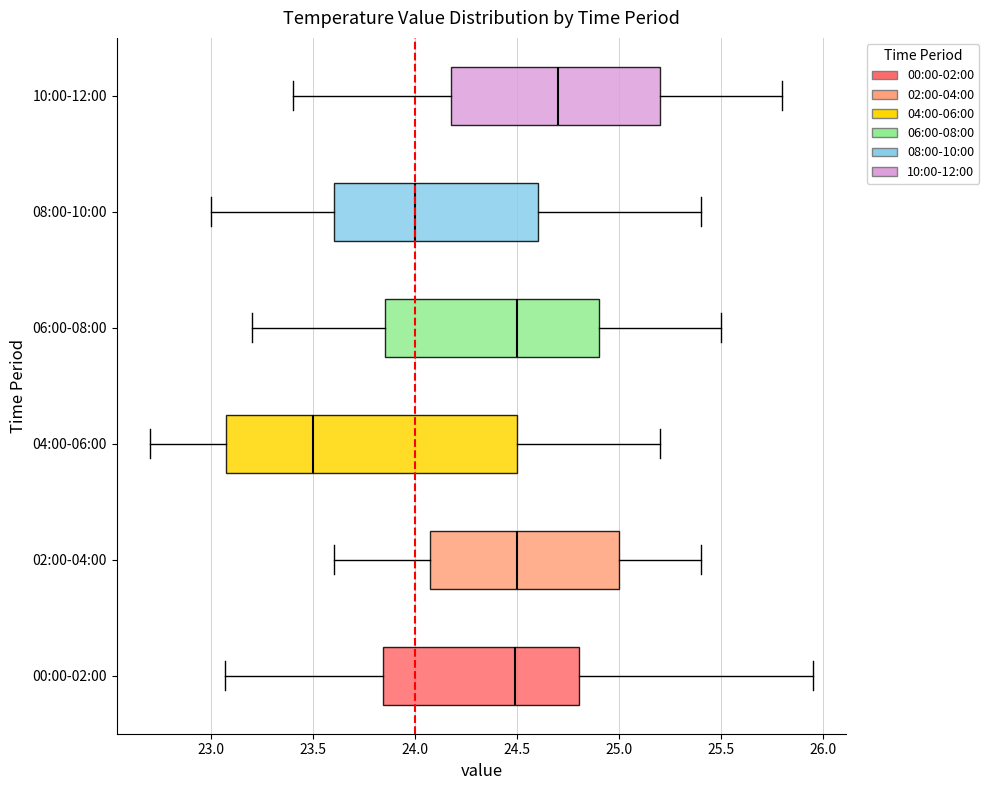

Which box's median line is the furthest to the right?

10:00-12:00